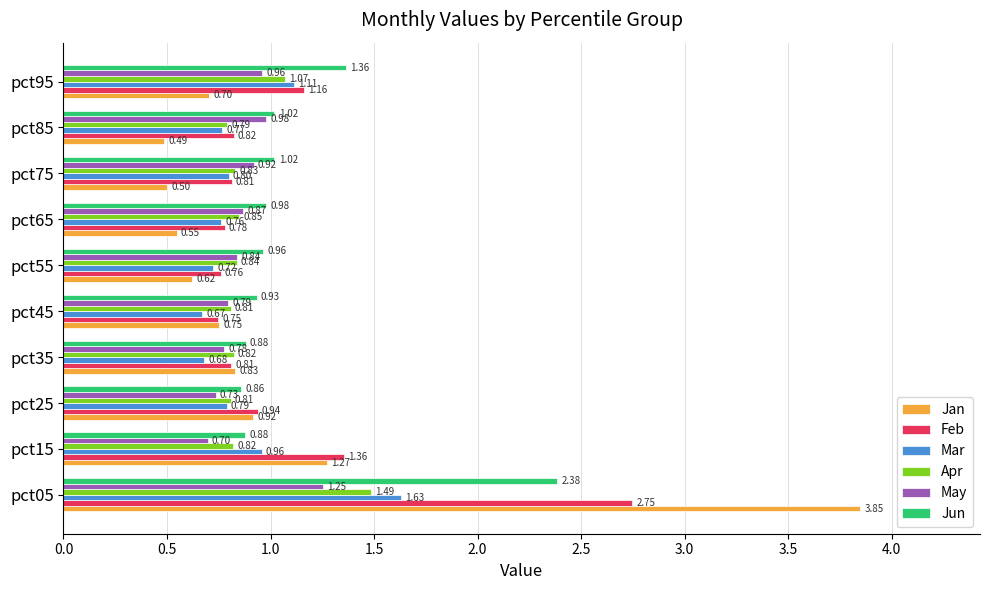

List the series in order of their peak value, highest first.

Jan, Feb, Jun, Mar, Apr, May